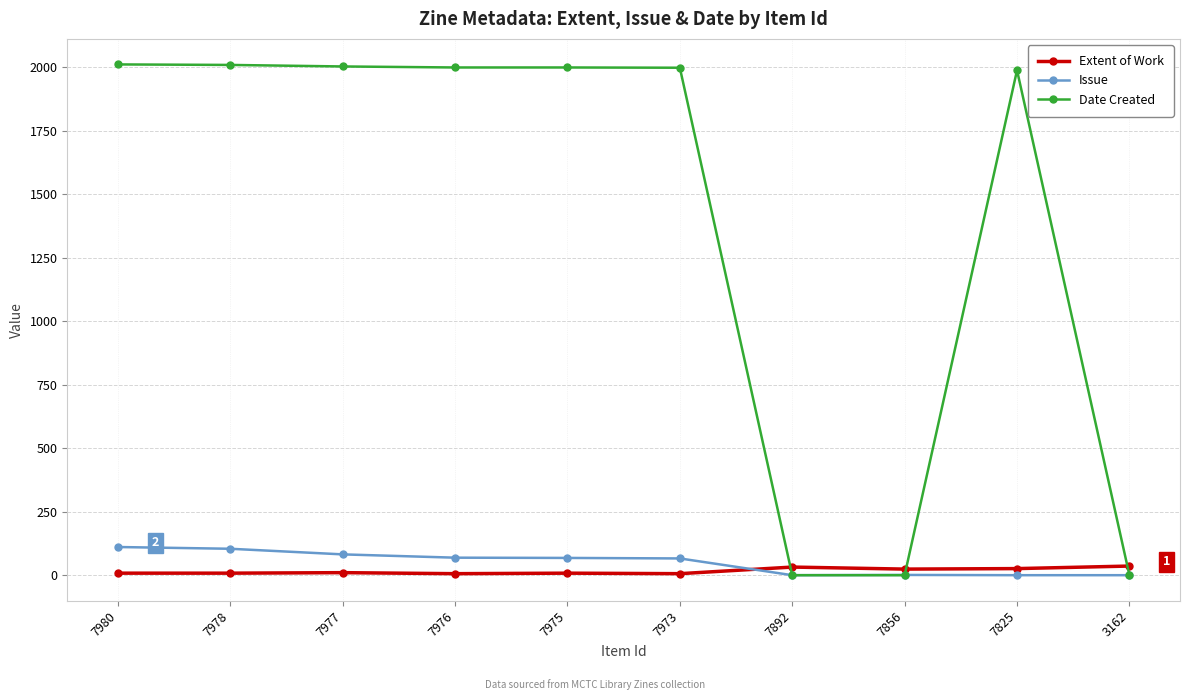

True or false: Extent of Work has more than 0 interior local peaks.

True